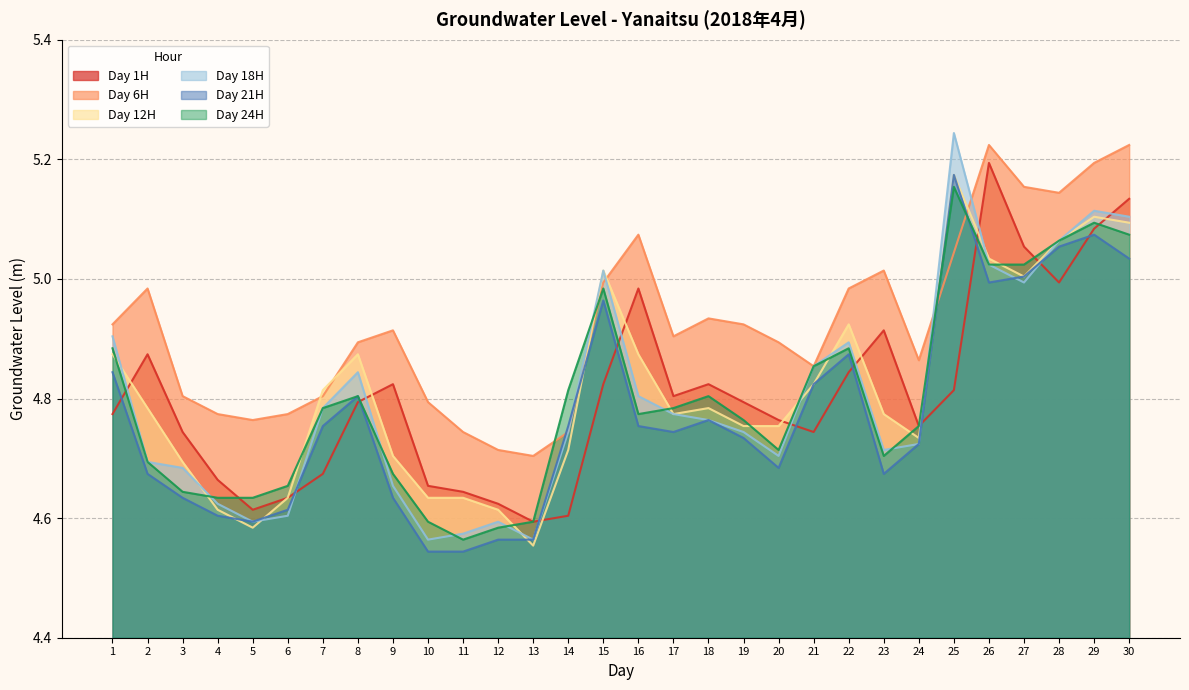

What is the value of the Day 1H point at the 19th from the left?

4.8